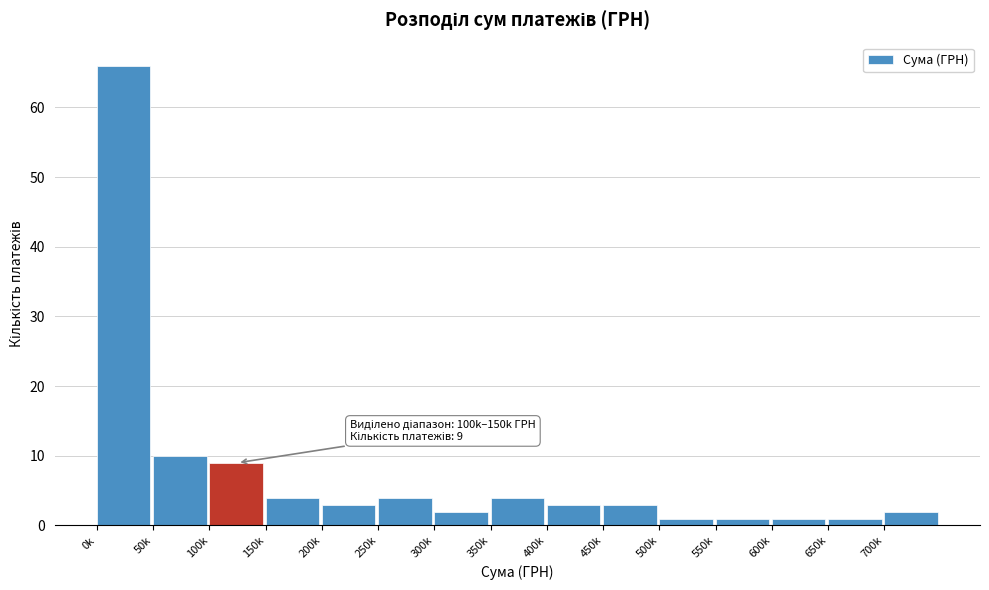

Reading left to right, list all the values displayed in this chart.

0k=66	50k=10	100k=9	150k=4	200k=3	250k=4	300k=2	350k=4	400k=3	450k=3	500k=1	550k=1	600k=1	650k=1	700k=2